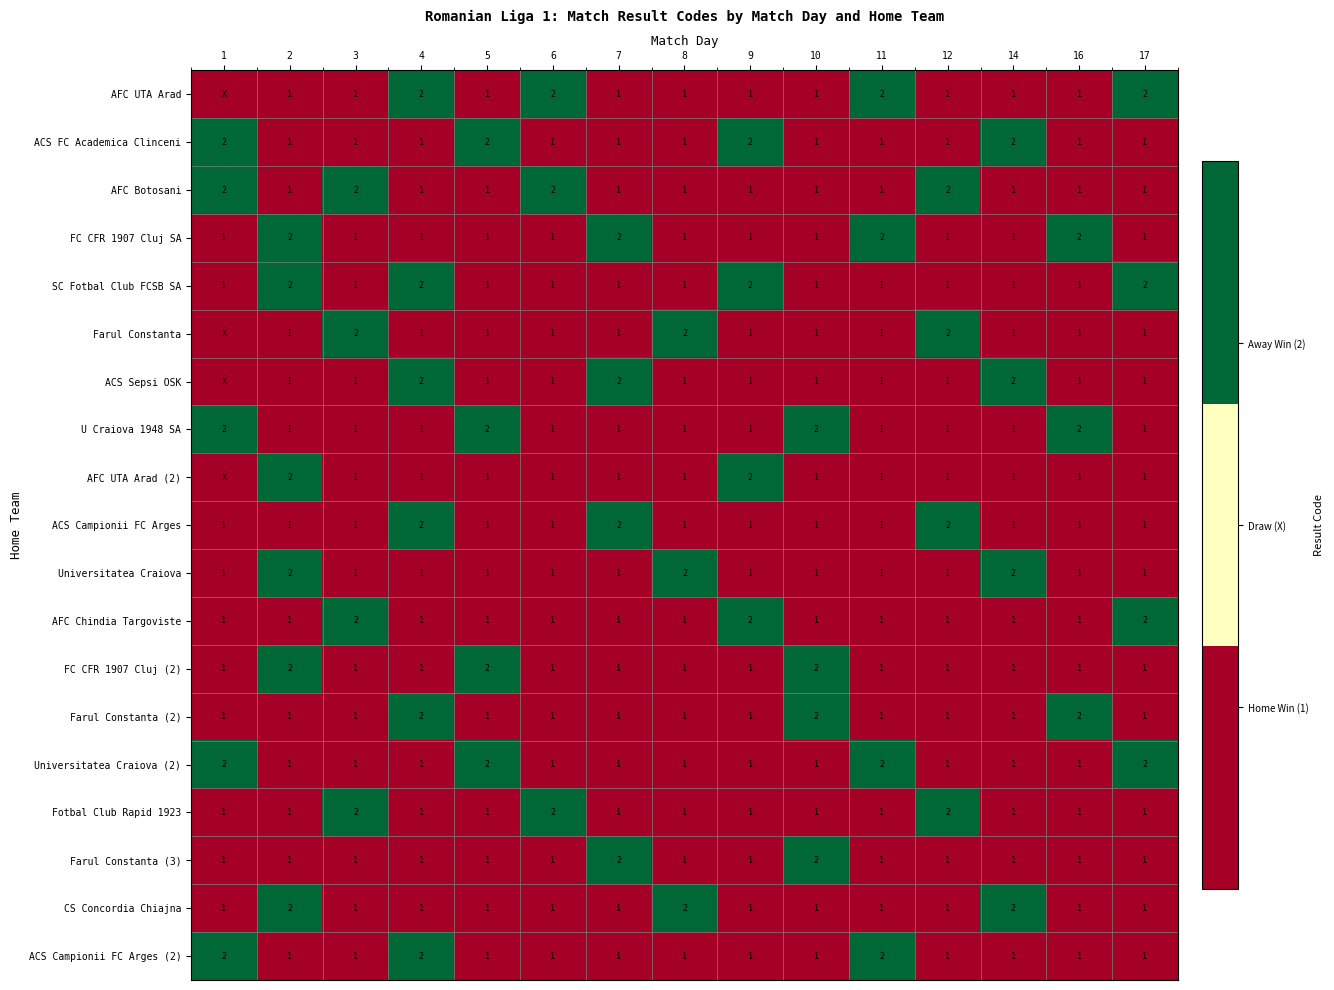

What is the spread (max minus min) of values at 1?

2